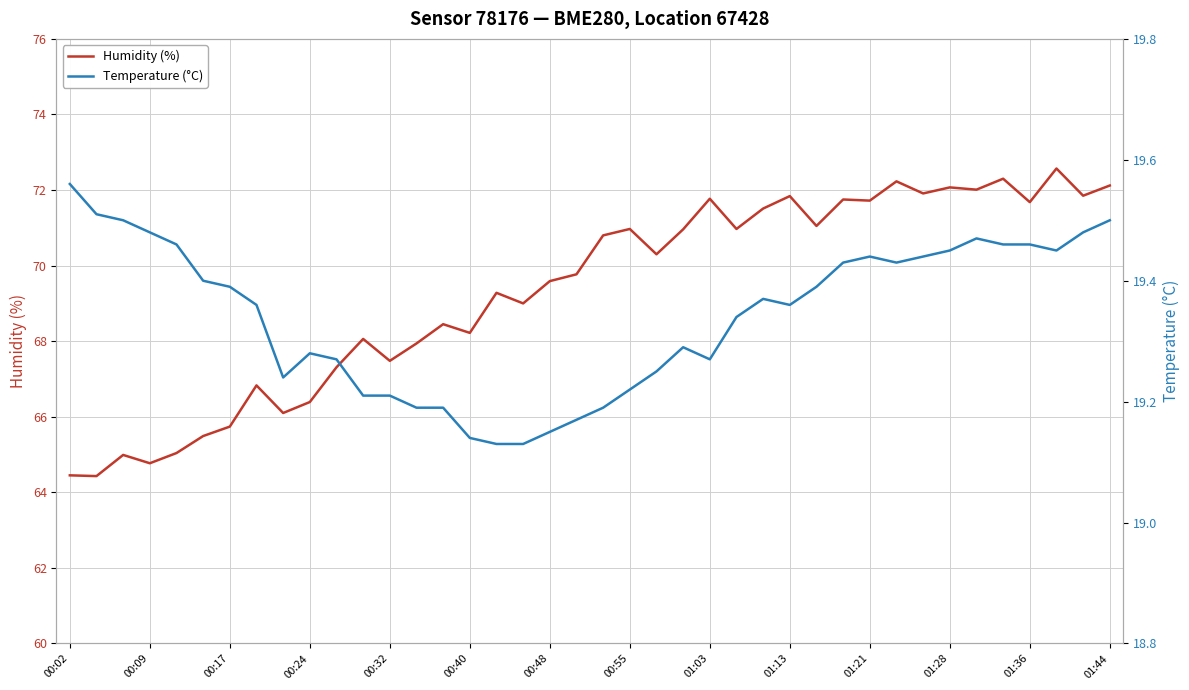

How many temperature values are between 19 and 20?

40